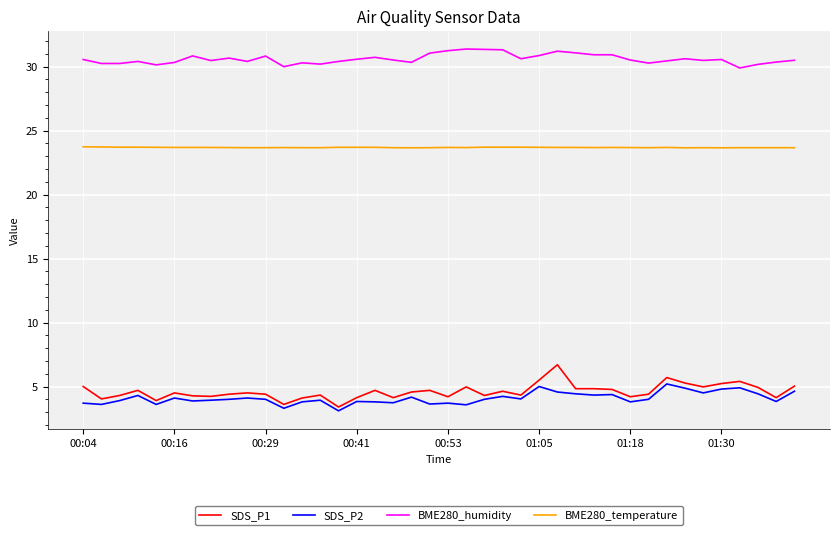

List the series in order of their peak value, lowest first.

SDS_P2, SDS_P1, BME280_temperature, BME280_humidity